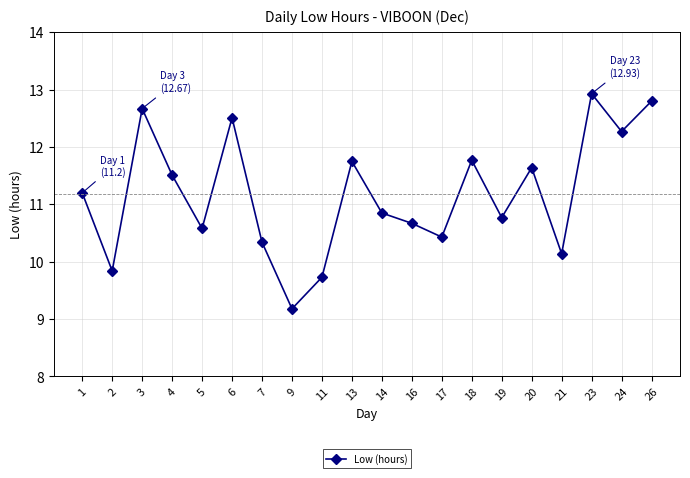

At which category does the chart reach its peak across all series?

23